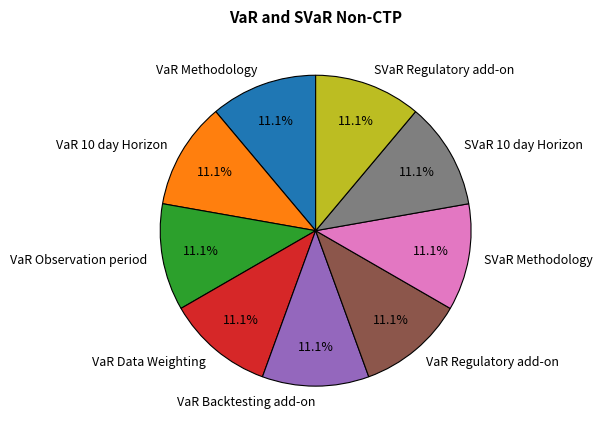

To the nearest percent, what is the average slice percentage?

11%